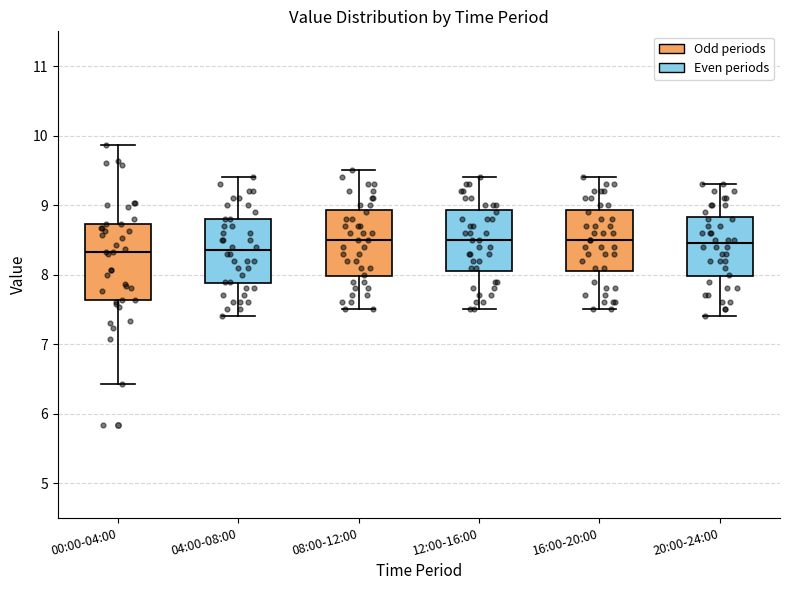

Reading left to right, read every box against the y-axis: the position of its median line, the range the box covers, and the ends of its whiskers. The values are not printed on the chart, so give them approximately, as read against the axis.

00:00-04:00: median 8.3, box 7.6 to 8.7, whiskers 6.4 to 9.9
04:00-08:00: median 8.4, box 7.9 to 8.8, whiskers 7.4 to 9.4
08:00-12:00: median 8.5, box 8.0 to 8.9, whiskers 7.5 to 9.5
12:00-16:00: median 8.5, box 8.1 to 8.9, whiskers 7.5 to 9.4
16:00-20:00: median 8.5, box 8.1 to 8.9, whiskers 7.5 to 9.4
20:00-24:00: median 8.5, box 8.0 to 8.8, whiskers 7.4 to 9.3